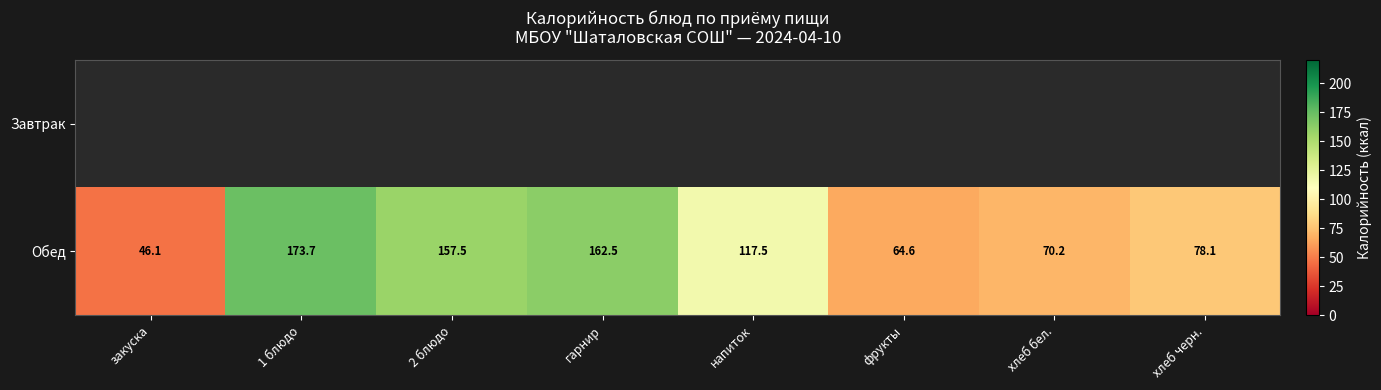

Count the number of data series in this chart.

2